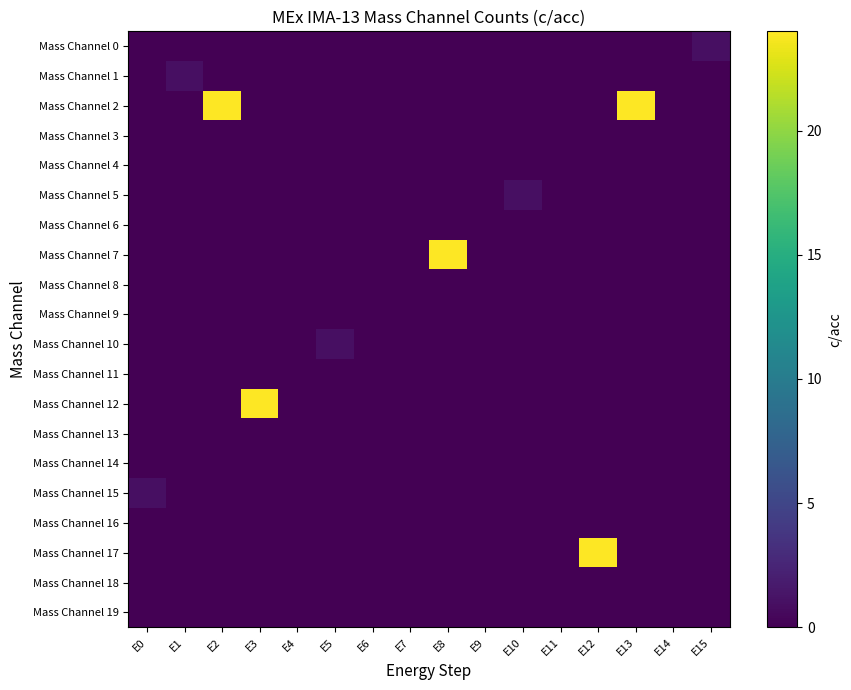

Reading left to right, list all the values displayed in this chart.

Mass Channel 0: E0=0	E1=0	E2=0	E3=0	E4=0	E5=0	E6=0	E7=0	E8=0	E9=0	E10=0	E11=0	E12=0	E13=0	E14=0	E15=1
Mass Channel 1: E0=0	E1=1	E2=0	E3=0	E4=0	E5=0	E6=0	E7=0	E8=0	E9=0	E10=0	E11=0	E12=0	E13=0	E14=0	E15=0
Mass Channel 2: E0=0	E1=0	E2=24	E3=0	E4=0	E5=0	E6=0	E7=0	E8=0	E9=0	E10=0	E11=0	E12=0	E13=24	E14=0	E15=0
Mass Channel 3: E0=0	E1=0	E2=0	E3=0	E4=0	E5=0	E6=0	E7=0	E8=0	E9=0	E10=0	E11=0	E12=0	E13=0	E14=0	E15=0
Mass Channel 4: E0=0	E1=0	E2=0	E3=0	E4=0	E5=0	E6=0	E7=0	E8=0	E9=0	E10=0	E11=0	E12=0	E13=0	E14=0	E15=0
Mass Channel 5: E0=0	E1=0	E2=0	E3=0	E4=0	E5=0	E6=0	E7=0	E8=0	E9=0	E10=1	E11=0	E12=0	E13=0	E14=0	E15=0
Mass Channel 6: E0=0	E1=0	E2=0	E3=0	E4=0	E5=0	E6=0	E7=0	E8=0	E9=0	E10=0	E11=0	E12=0	E13=0	E14=0	E15=0
Mass Channel 7: E0=0	E1=0	E2=0	E3=0	E4=0	E5=0	E6=0	E7=0	E8=24	E9=0	E10=0	E11=0	E12=0	E13=0	E14=0	E15=0
Mass Channel 8: E0=0	E1=0	E2=0	E3=0	E4=0	E5=0	E6=0	E7=0	E8=0	E9=0	E10=0	E11=0	E12=0	E13=0	E14=0	E15=0
Mass Channel 9: E0=0	E1=0	E2=0	E3=0	E4=0	E5=0	E6=0	E7=0	E8=0	E9=0	E10=0	E11=0	E12=0	E13=0	E14=0	E15=0
Mass Channel 10: E0=0	E1=0	E2=0	E3=0	E4=0	E5=1	E6=0	E7=0	E8=0	E9=0	E10=0	E11=0	E12=0	E13=0	E14=0	E15=0
Mass Channel 11: E0=0	E1=0	E2=0	E3=0	E4=0	E5=0	E6=0	E7=0	E8=0	E9=0	E10=0	E11=0	E12=0	E13=0	E14=0	E15=0
Mass Channel 12: E0=0	E1=0	E2=0	E3=24	E4=0	E5=0	E6=0	E7=0	E8=0	E9=0	E10=0	E11=0	E12=0	E13=0	E14=0	E15=0
Mass Channel 13: E0=0	E1=0	E2=0	E3=0	E4=0	E5=0	E6=0	E7=0	E8=0	E9=0	E10=0	E11=0	E12=0	E13=0	E14=0	E15=0
Mass Channel 14: E0=0	E1=0	E2=0	E3=0	E4=0	E5=0	E6=0	E7=0	E8=0	E9=0	E10=0	E11=0	E12=0	E13=0	E14=0	E15=0
Mass Channel 15: E0=1	E1=0	E2=0	E3=0	E4=0	E5=0	E6=0	E7=0	E8=0	E9=0	E10=0	E11=0	E12=0	E13=0	E14=0	E15=0
Mass Channel 16: E0=0	E1=0	E2=0	E3=0	E4=0	E5=0	E6=0	E7=0	E8=0	E9=0	E10=0	E11=0	E12=0	E13=0	E14=0	E15=0
Mass Channel 17: E0=0	E1=0	E2=0	E3=0	E4=0	E5=0	E6=0	E7=0	E8=0	E9=0	E10=0	E11=0	E12=24	E13=0	E14=0	E15=0
Mass Channel 18: E0=0	E1=0	E2=0	E3=0	E4=0	E5=0	E6=0	E7=0	E8=0	E9=0	E10=0	E11=0	E12=0	E13=0	E14=0	E15=0
Mass Channel 19: E0=0	E1=0	E2=0	E3=0	E4=0	E5=0	E6=0	E7=0	E8=0	E9=0	E10=0	E11=0	E12=0	E13=0	E14=0	E15=0